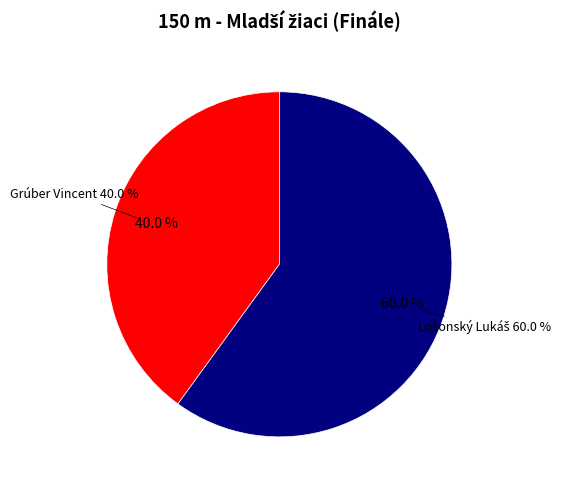

Count the number of slices in the pie.

2